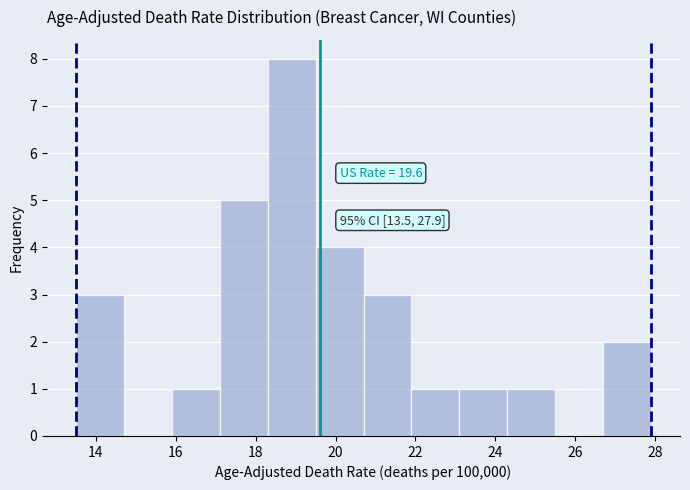

Which range on the x-axis has the tallest bar?

18.3 to 19.5